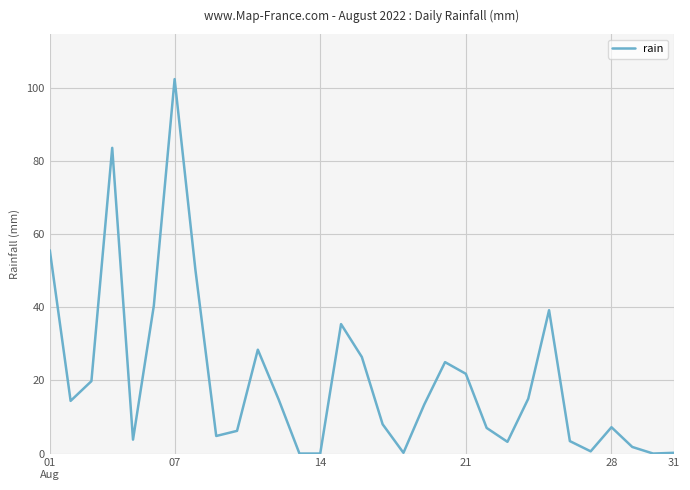

How many values are below 13?

15